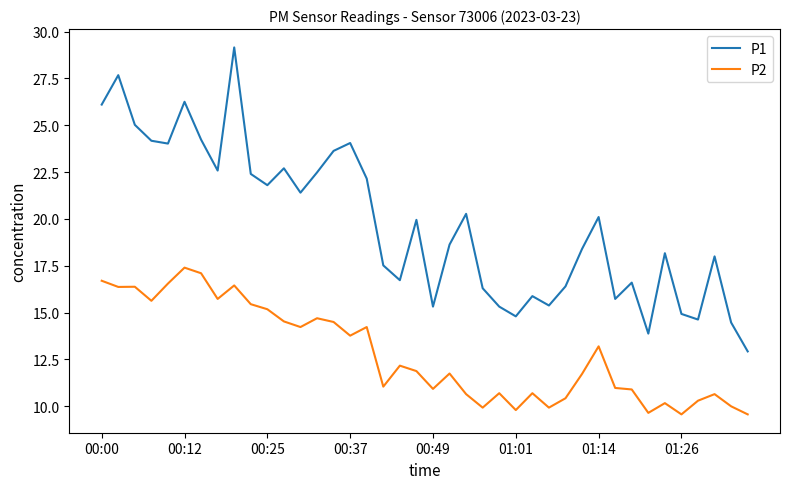

Which series has the largest total across all categories?

P1